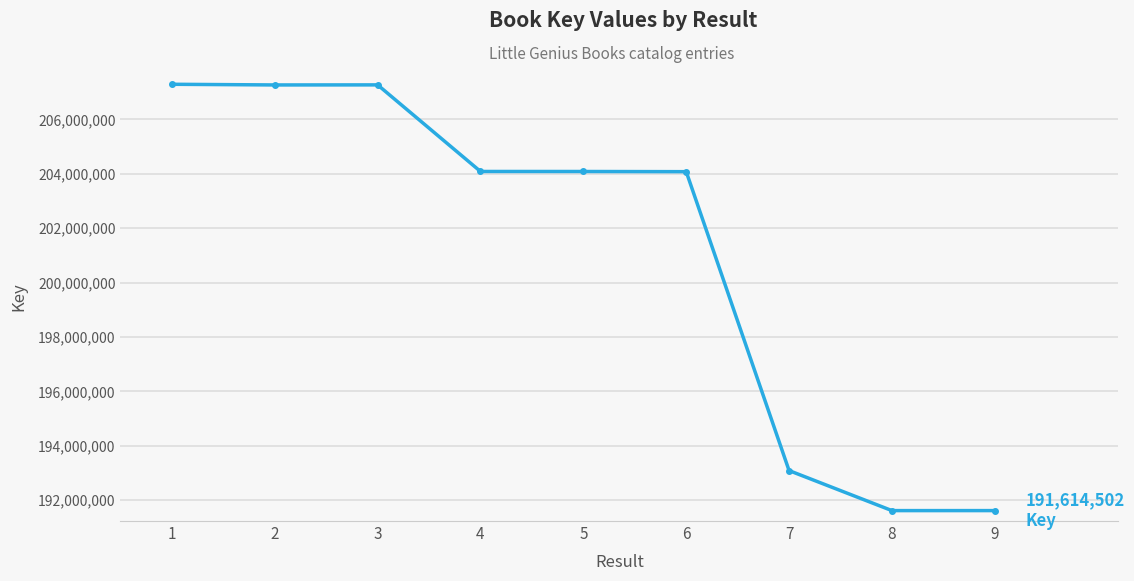

True or false: the data has more than 0 interior local peaks.

True